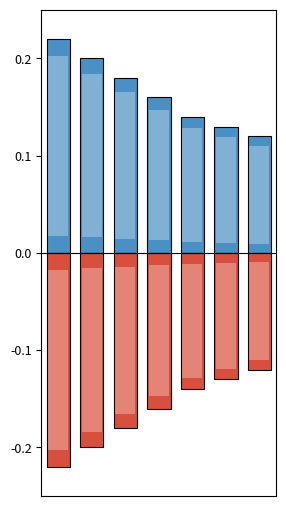

Rank the series by their maximum value, from lowest to highest.

Ausgaben, Einkommen